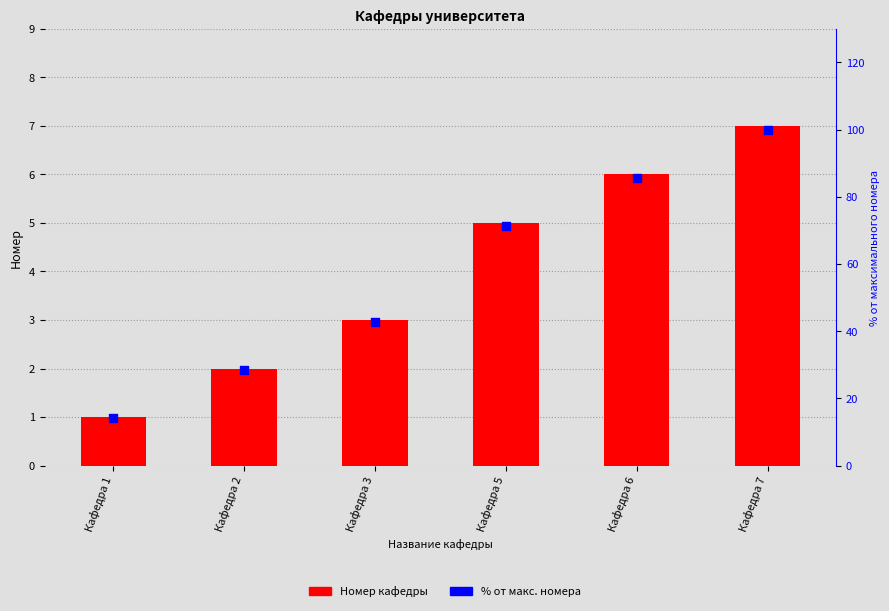

Which series contains the lowest Y value?

Номер кафедры